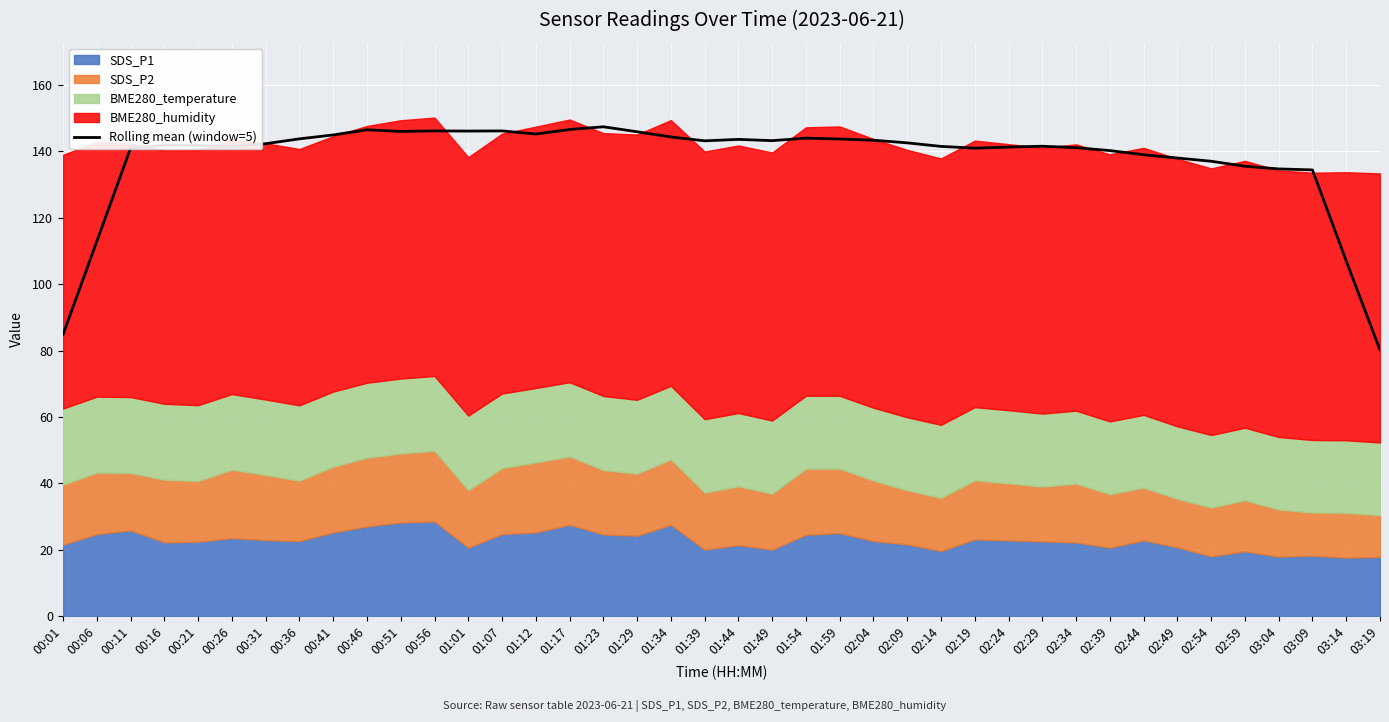

Which category has the highest value across all series?

01:23